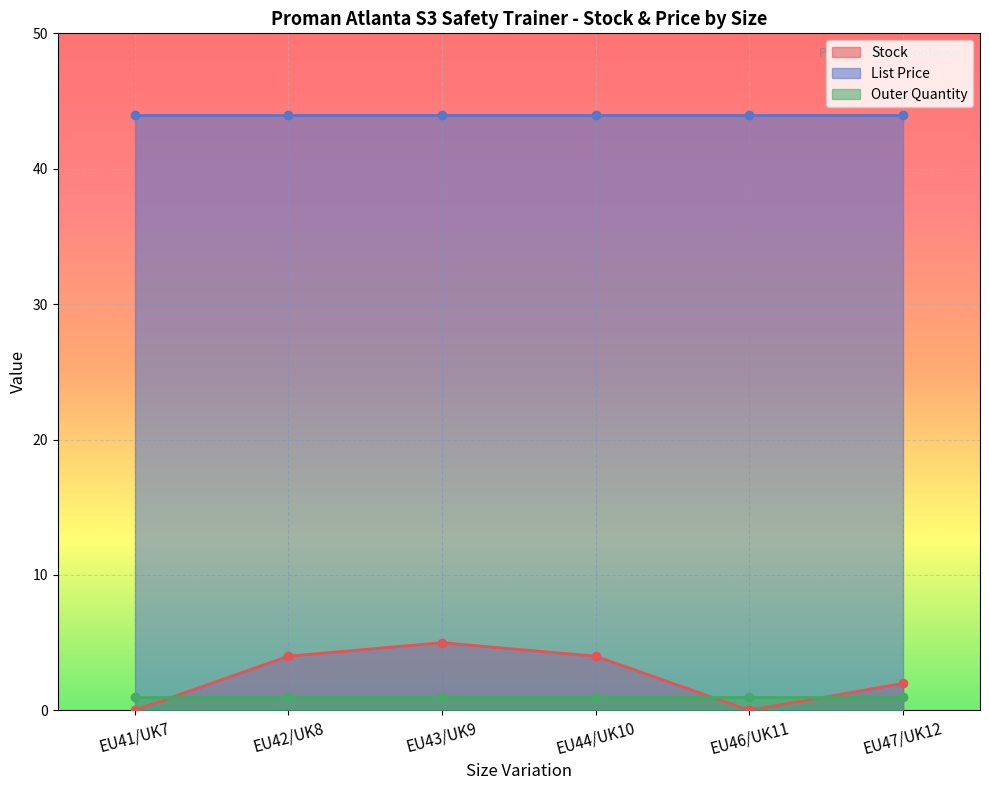

What is the value of the Outer Quantity point at the 5th from the left?

1.0